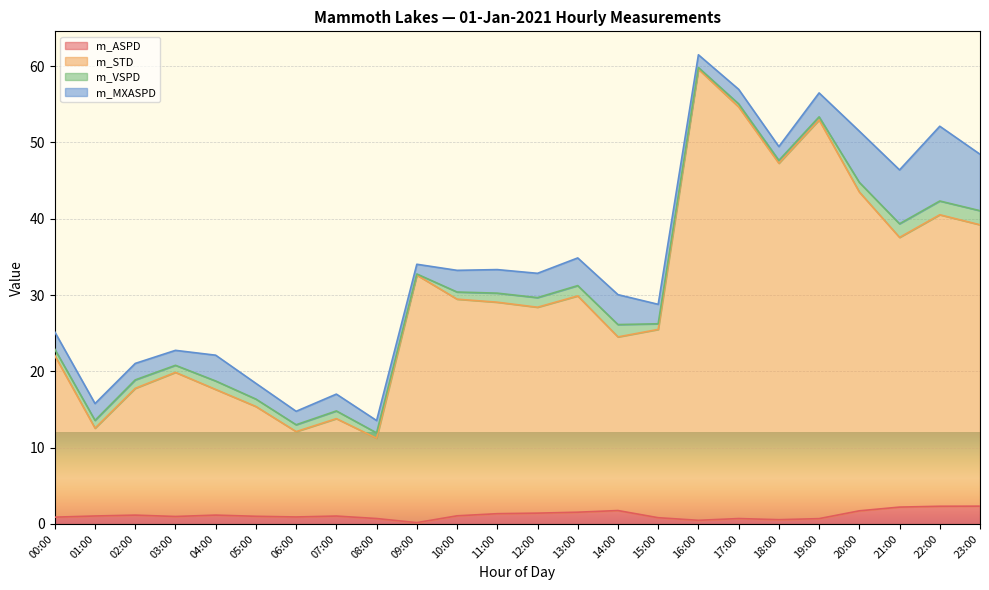

True or false: m_STD has more than 1 interior local peaks.

True